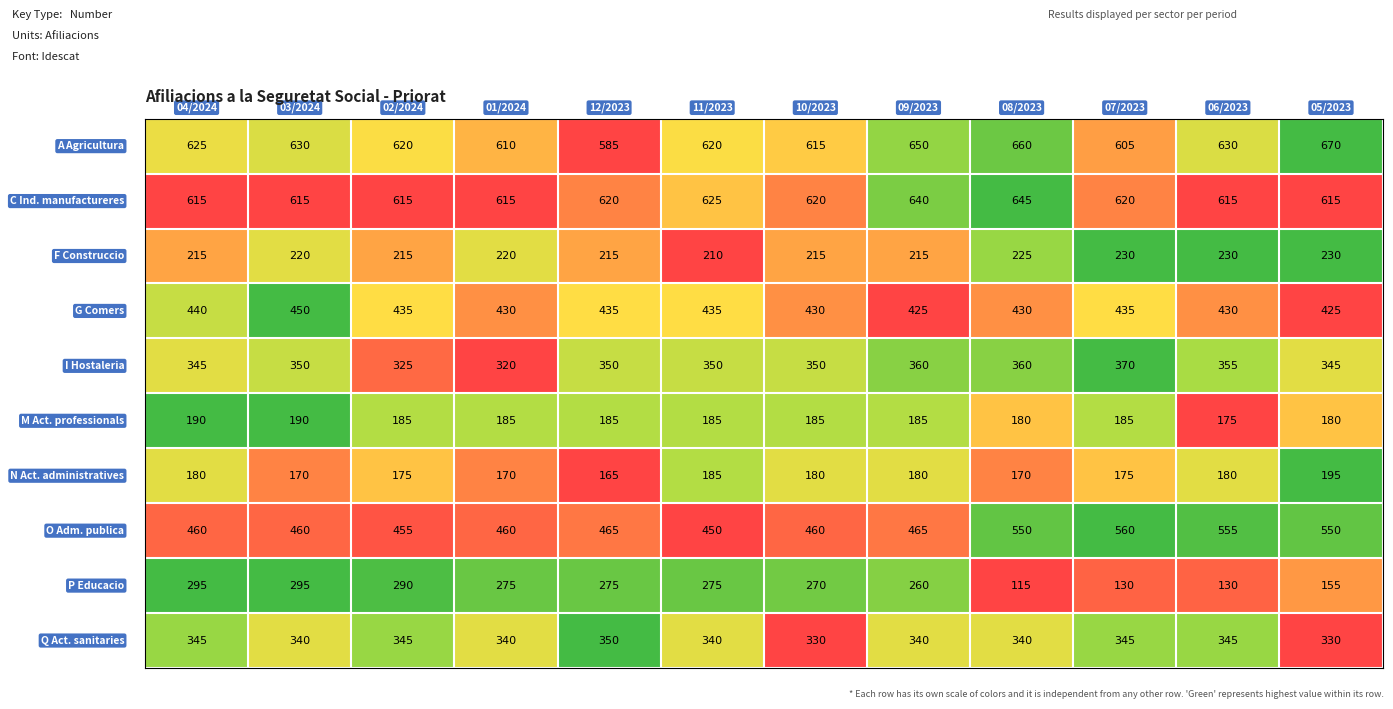

At how many categories does at least one series exceed 541?

12